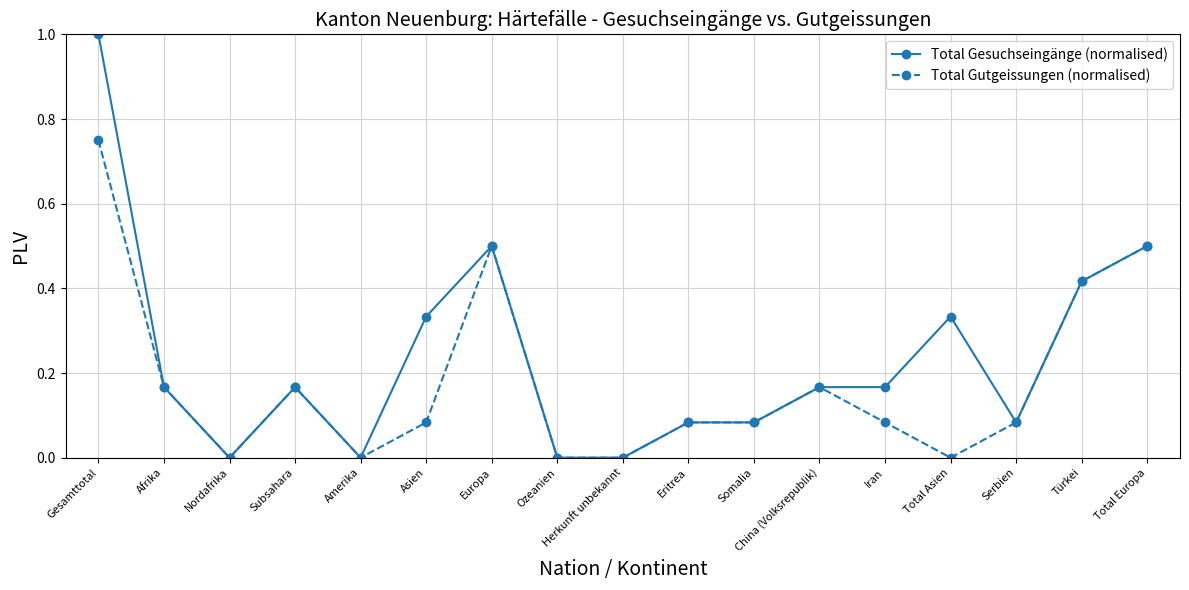

Where is the first local maximum for Total Gesuchseingänge (normalised)?

Subsahara